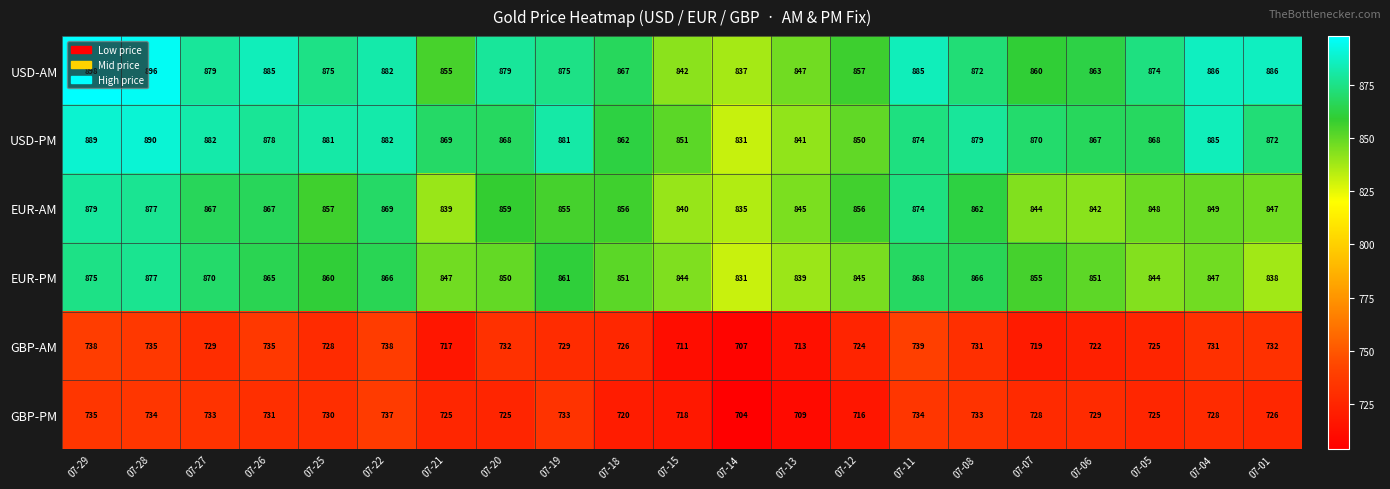

At how many categories does at least one series exceed 774?

21